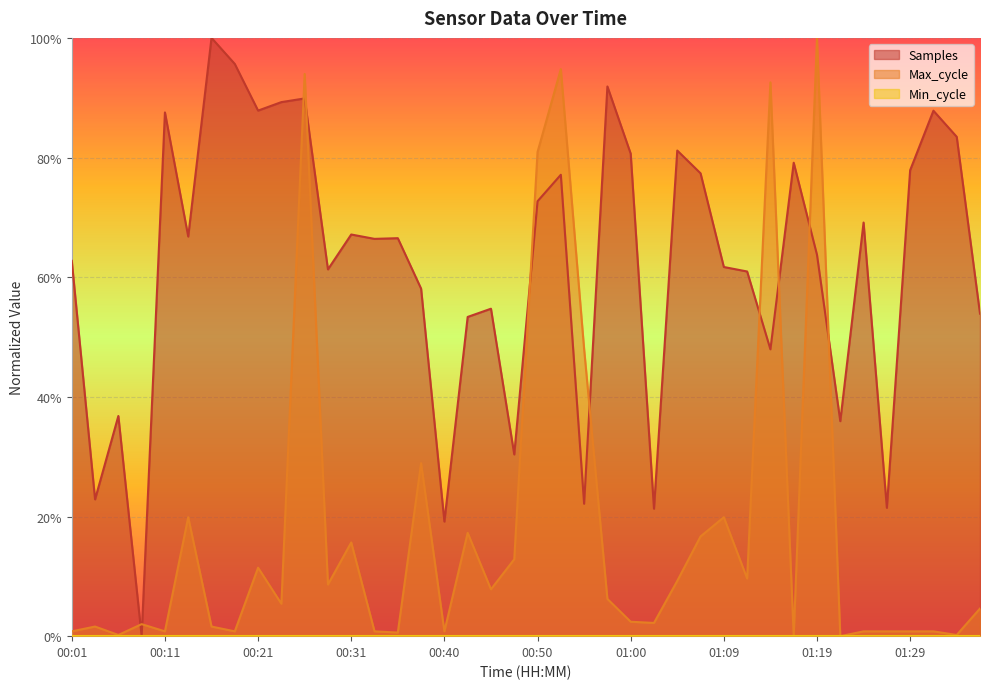

Which series changed the most between 00:14 and 01:12?

Max_cycle